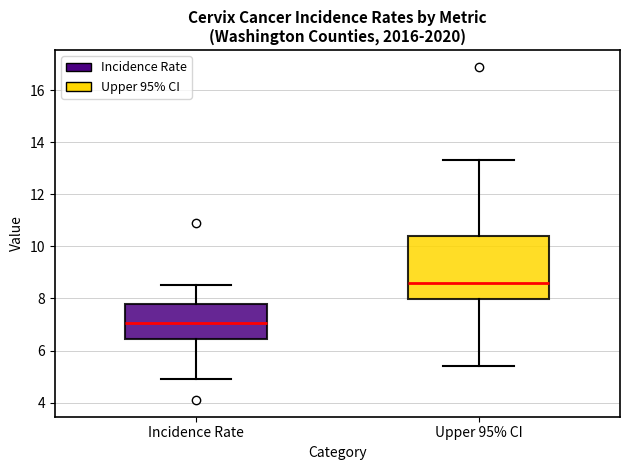

Which box's median line is the highest?

Upper 95% CI